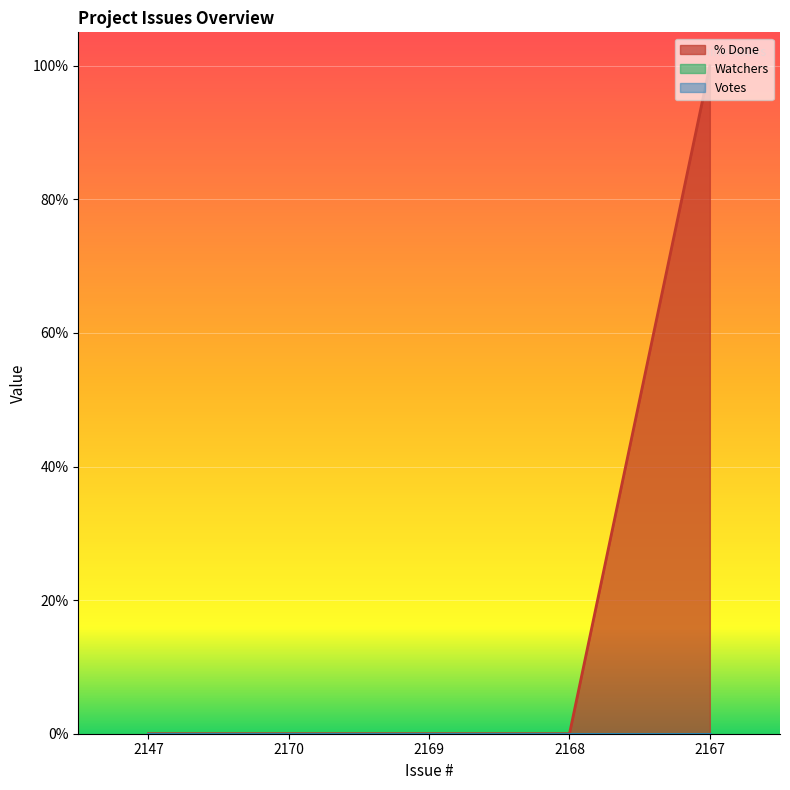

What is the label of the 1st point from the left?

2147